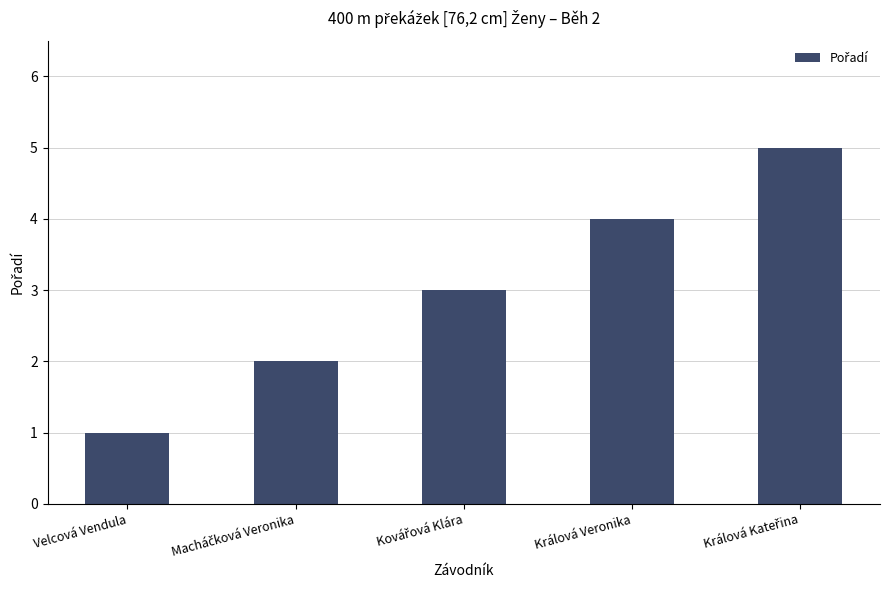

The chart shows a value of 1 at Velcová Vendula. True or false?

True